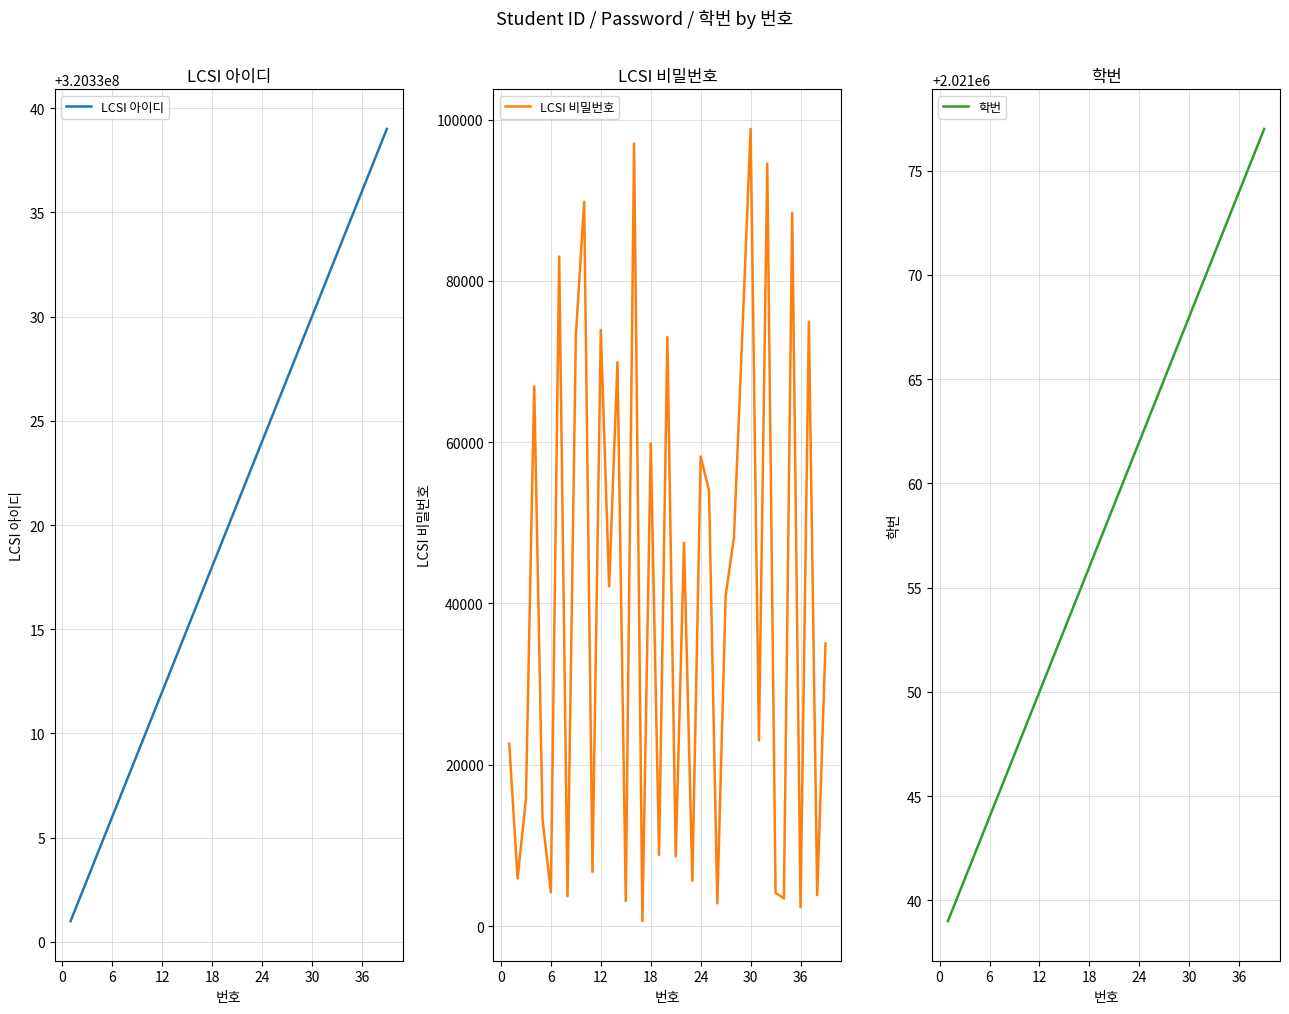

True or false: 학번 has more than 1 interior local peaks.

False